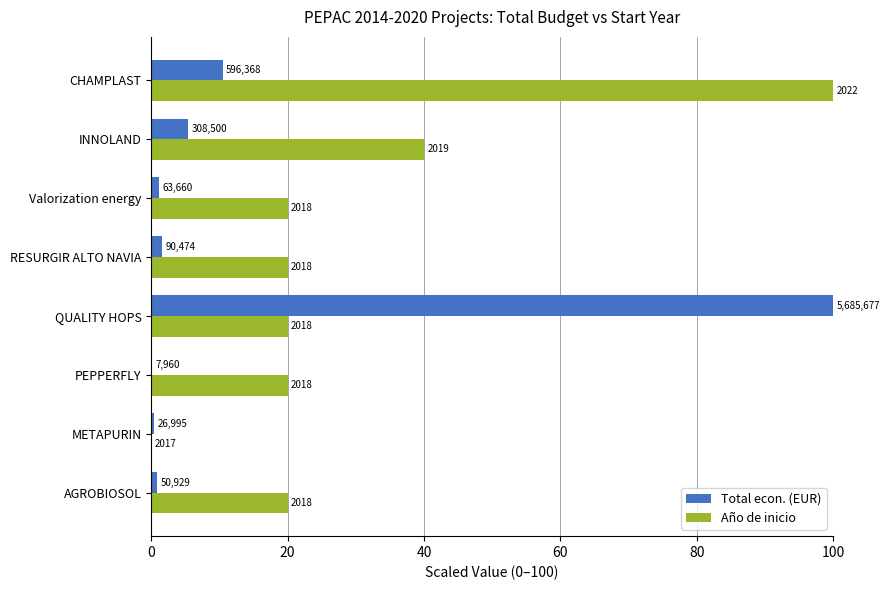

What are all the series names shown in the legend?

Total econ. (EUR), Año de inicio